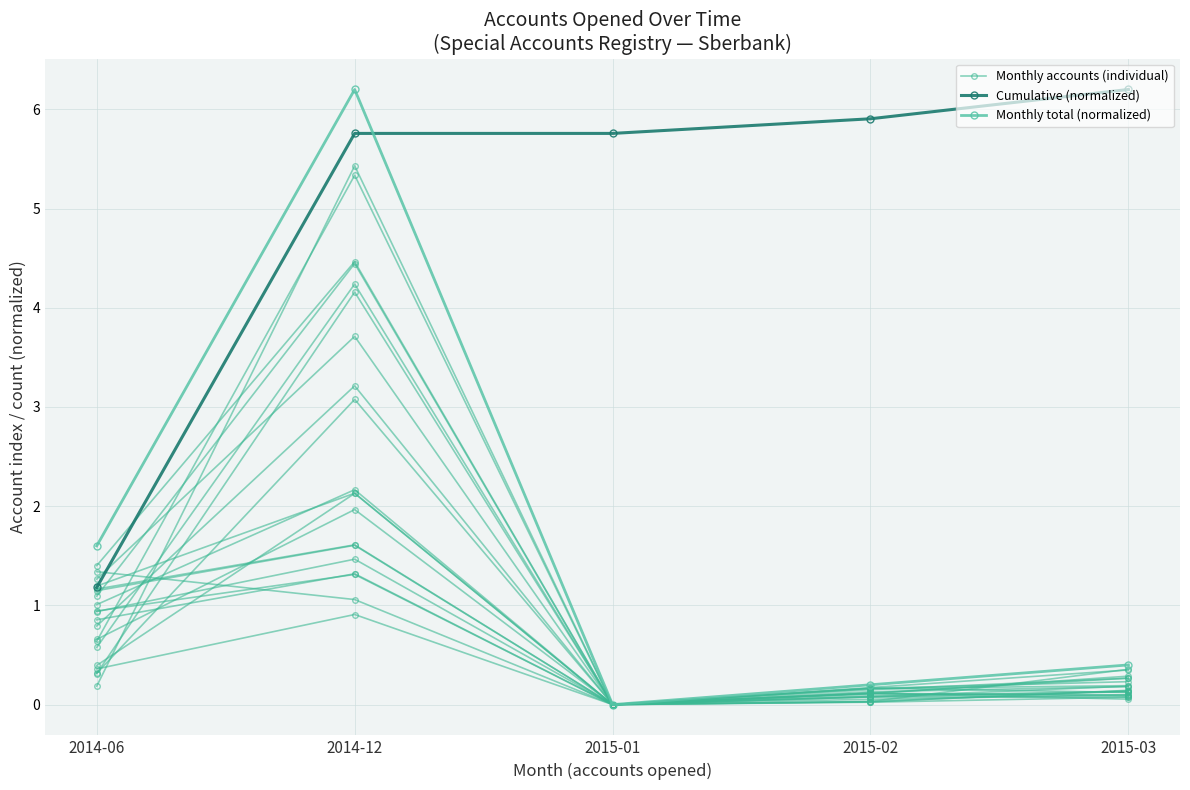

True or false: Cumulative (normalized) and Monthly total (normalized) cross at least once.

True